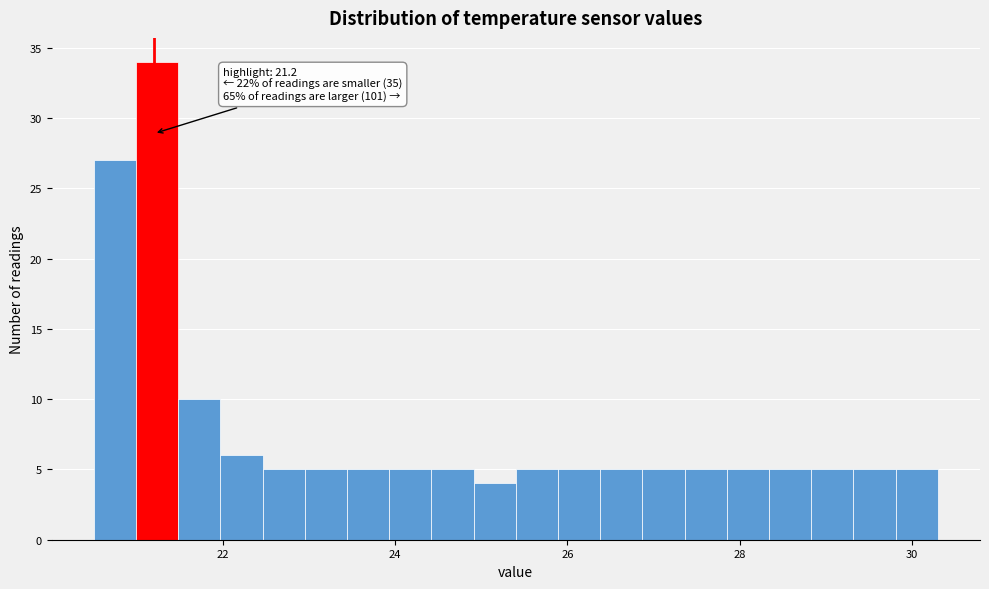

Read against the x-axis, roughly where is the centre of the tallest bar?

21.2